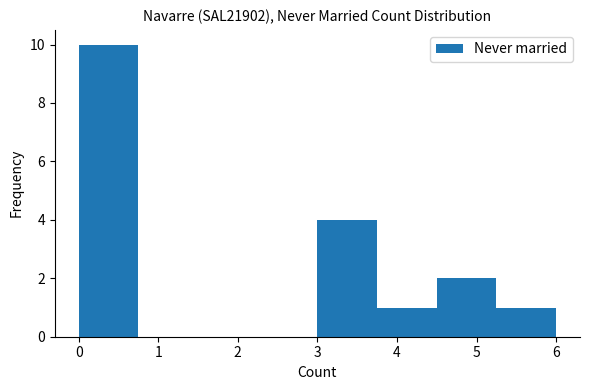

Reading left to right, list every bar in this chart as the range it spans on the x-axis followed by its height. Neither the bar edges nor the heights are printed on the chart, so give them approximately, as read against the axes.

0.00 to 0.75: 10
0.75 to 1.50: 0
1.50 to 2.25: 0
2.25 to 3.00: 0
3.00 to 3.75: 4
3.75 to 4.50: 1
4.50 to 5.25: 2
5.25 to 6.00: 1